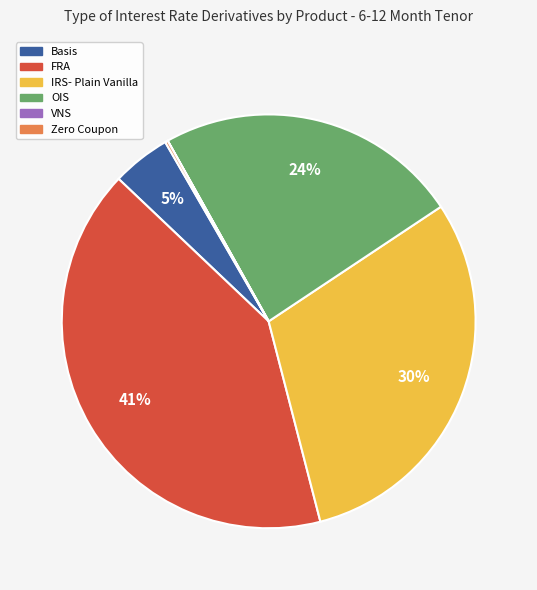

The IRS- Plain Vanilla slice represents 30% of the pie. True or false?

True